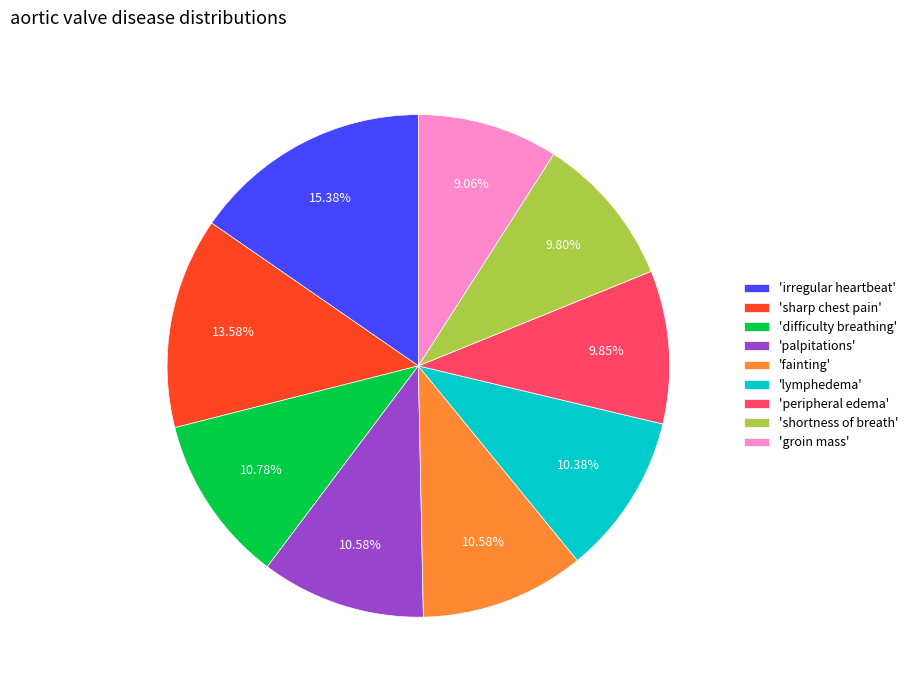

Approximately how many times larger is the value at 'groin mass' compared to 'sharp chest pain'?

0.7